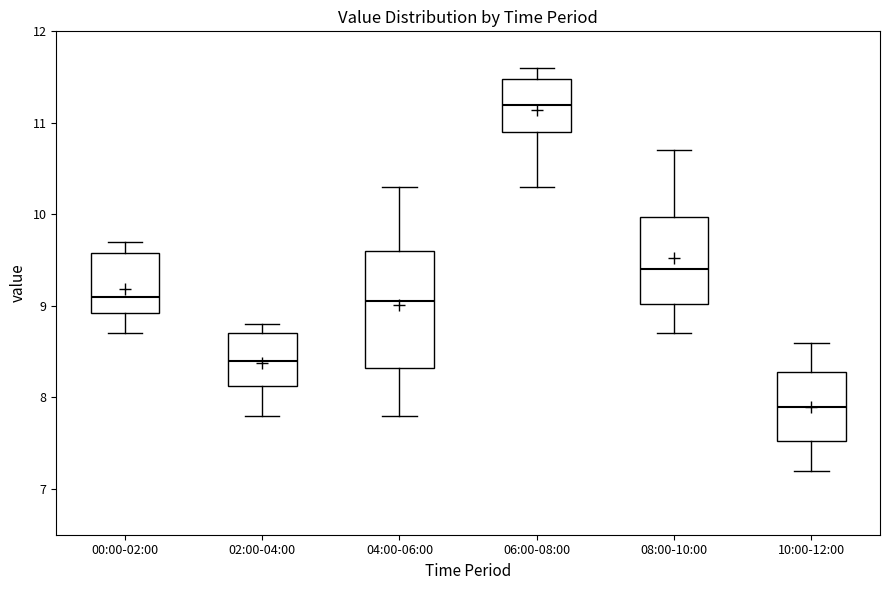

Reading left to right, read every box against the y-axis: the position of its median line, the range the box covers, and the ends of its whiskers. The values are not printed on the chart, so give them approximately, as read against the axis.

00:00-02:00: median 9.1, box 8.9 to 9.6, whiskers 8.7 to 9.7
02:00-04:00: median 8.4, box 8.1 to 8.7, whiskers 7.8 to 8.8
04:00-06:00: median 9.1, box 8.3 to 9.6, whiskers 7.8 to 10.3
06:00-08:00: median 11.2, box 10.9 to 11.5, whiskers 10.3 to 11.6
08:00-10:00: median 9.4, box 9.0 to 10.0, whiskers 8.7 to 10.7
10:00-12:00: median 7.9, box 7.5 to 8.3, whiskers 7.2 to 8.6